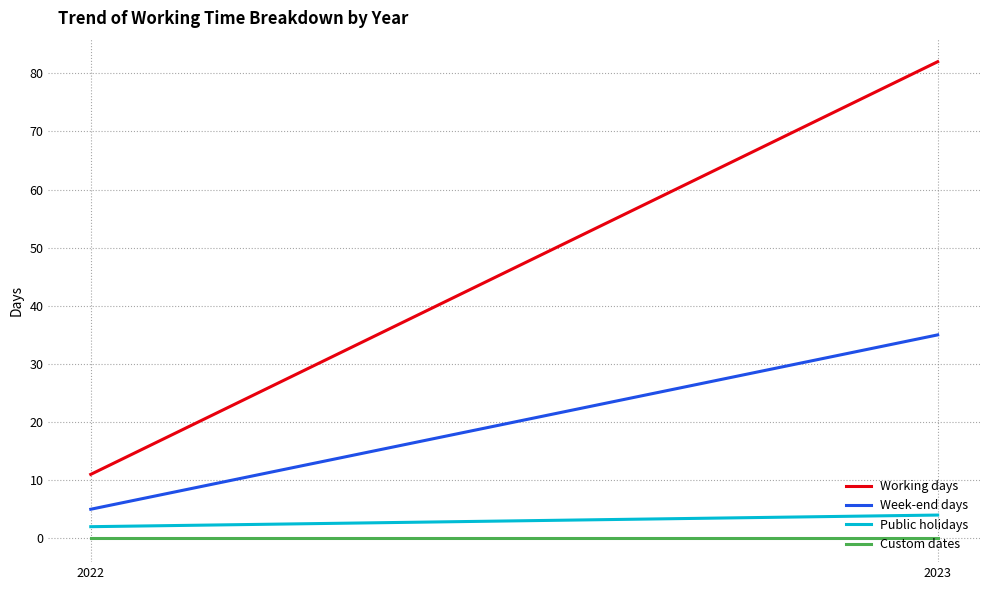

What is the value of the Week-end days point at the 1st from the left?

5